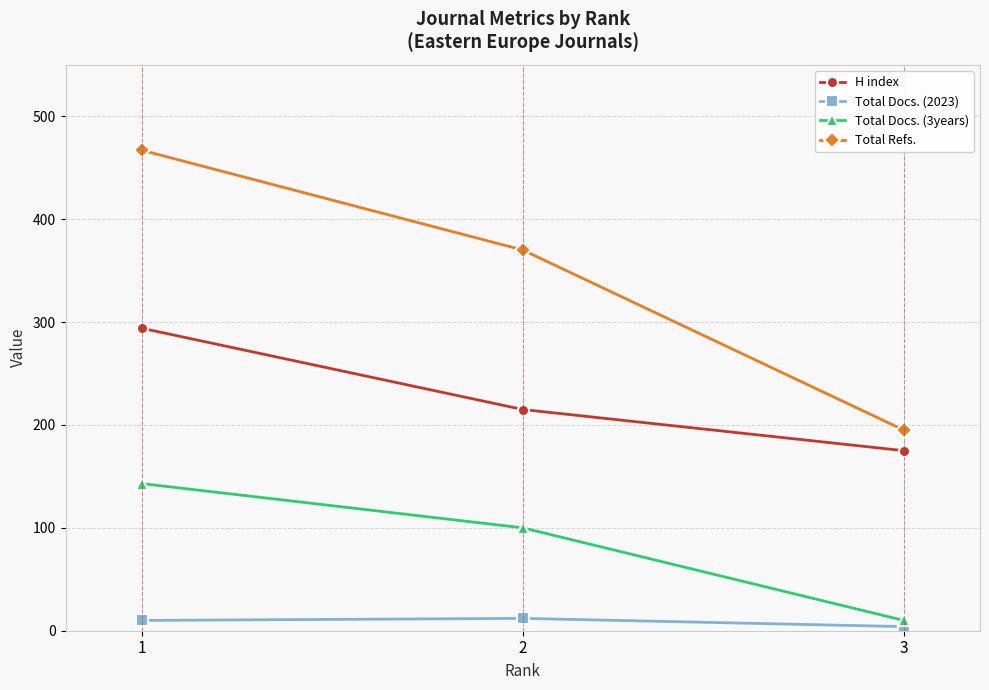

What is the value of the Total Refs. point at the 3rd from the left?

195